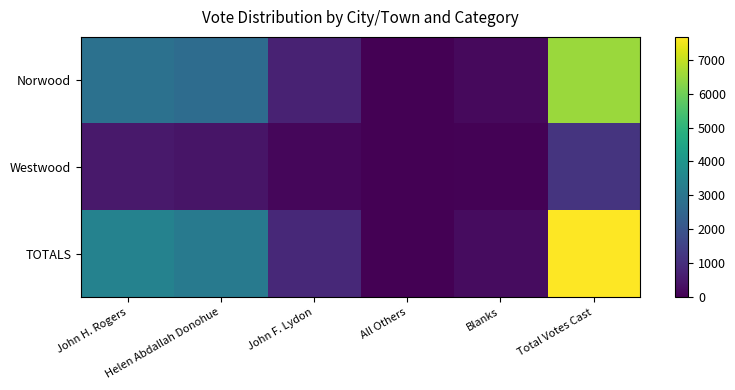

Reading left to right, what are all the values shown in this chart?

Norwood: John H. Rogers=2869	Helen Abdallah Donohue=2702	John F. Lydon=735	All Others=0	Blanks=209	Total Votes Cast=6515
Westwood: John H. Rogers=539	Helen Abdallah Donohue=430	John F. Lydon=145	All Others=0	Blanks=45	Total Votes Cast=1159
TOTALS: John H. Rogers=3408	Helen Abdallah Donohue=3132	John F. Lydon=880	All Others=0	Blanks=254	Total Votes Cast=7674